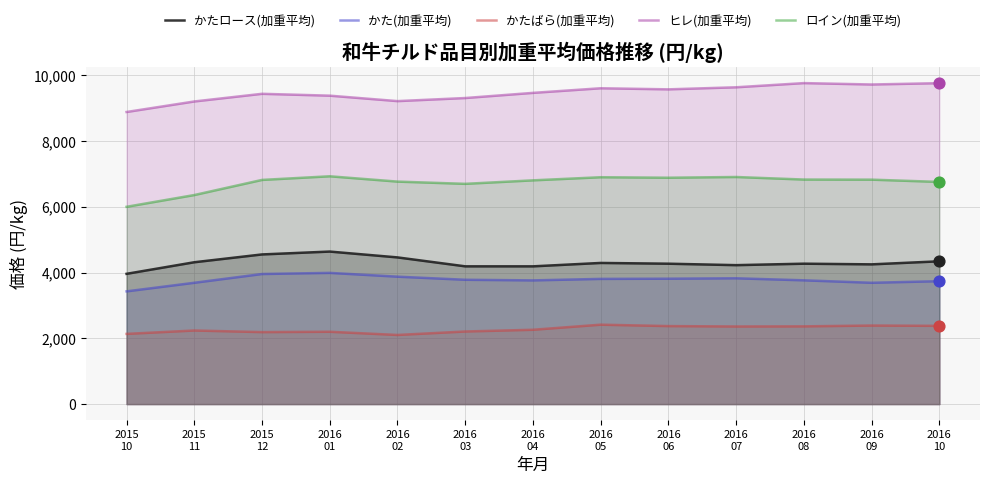

Is the value of ロイン(加重平均) at 2016
08 greater than the value of かたロース(加重平均) at 2016
05?

Yes